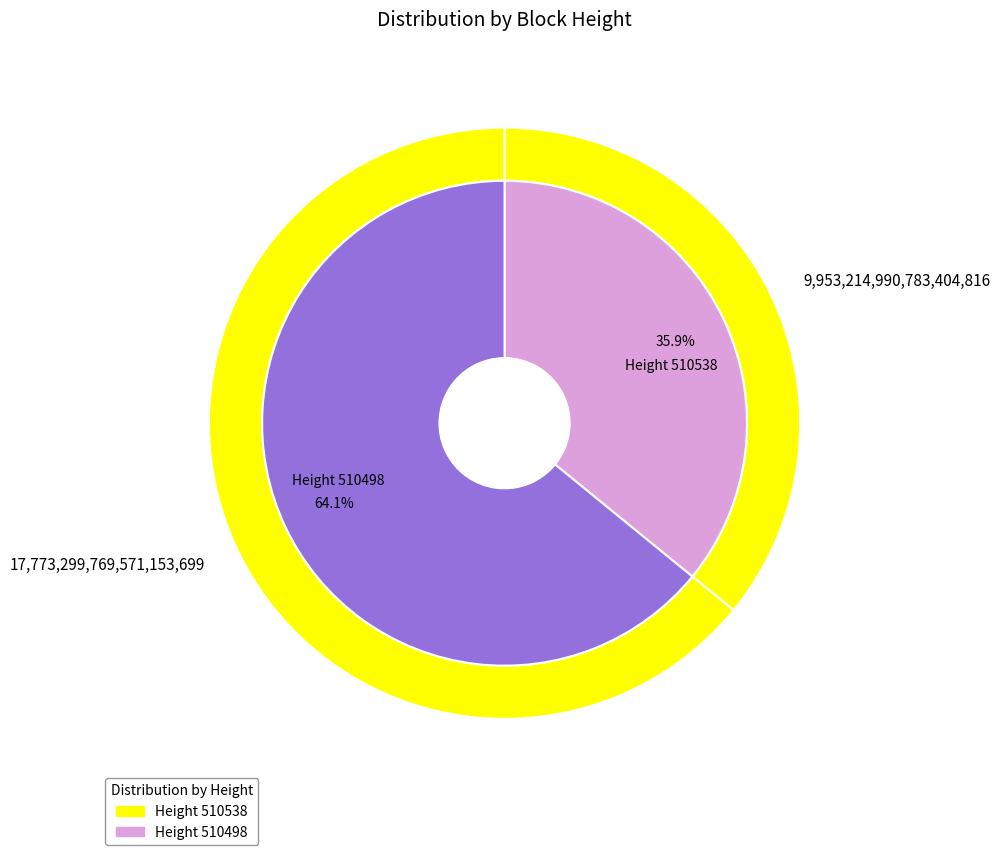

What is the smallest slice in the pie chart?

510538